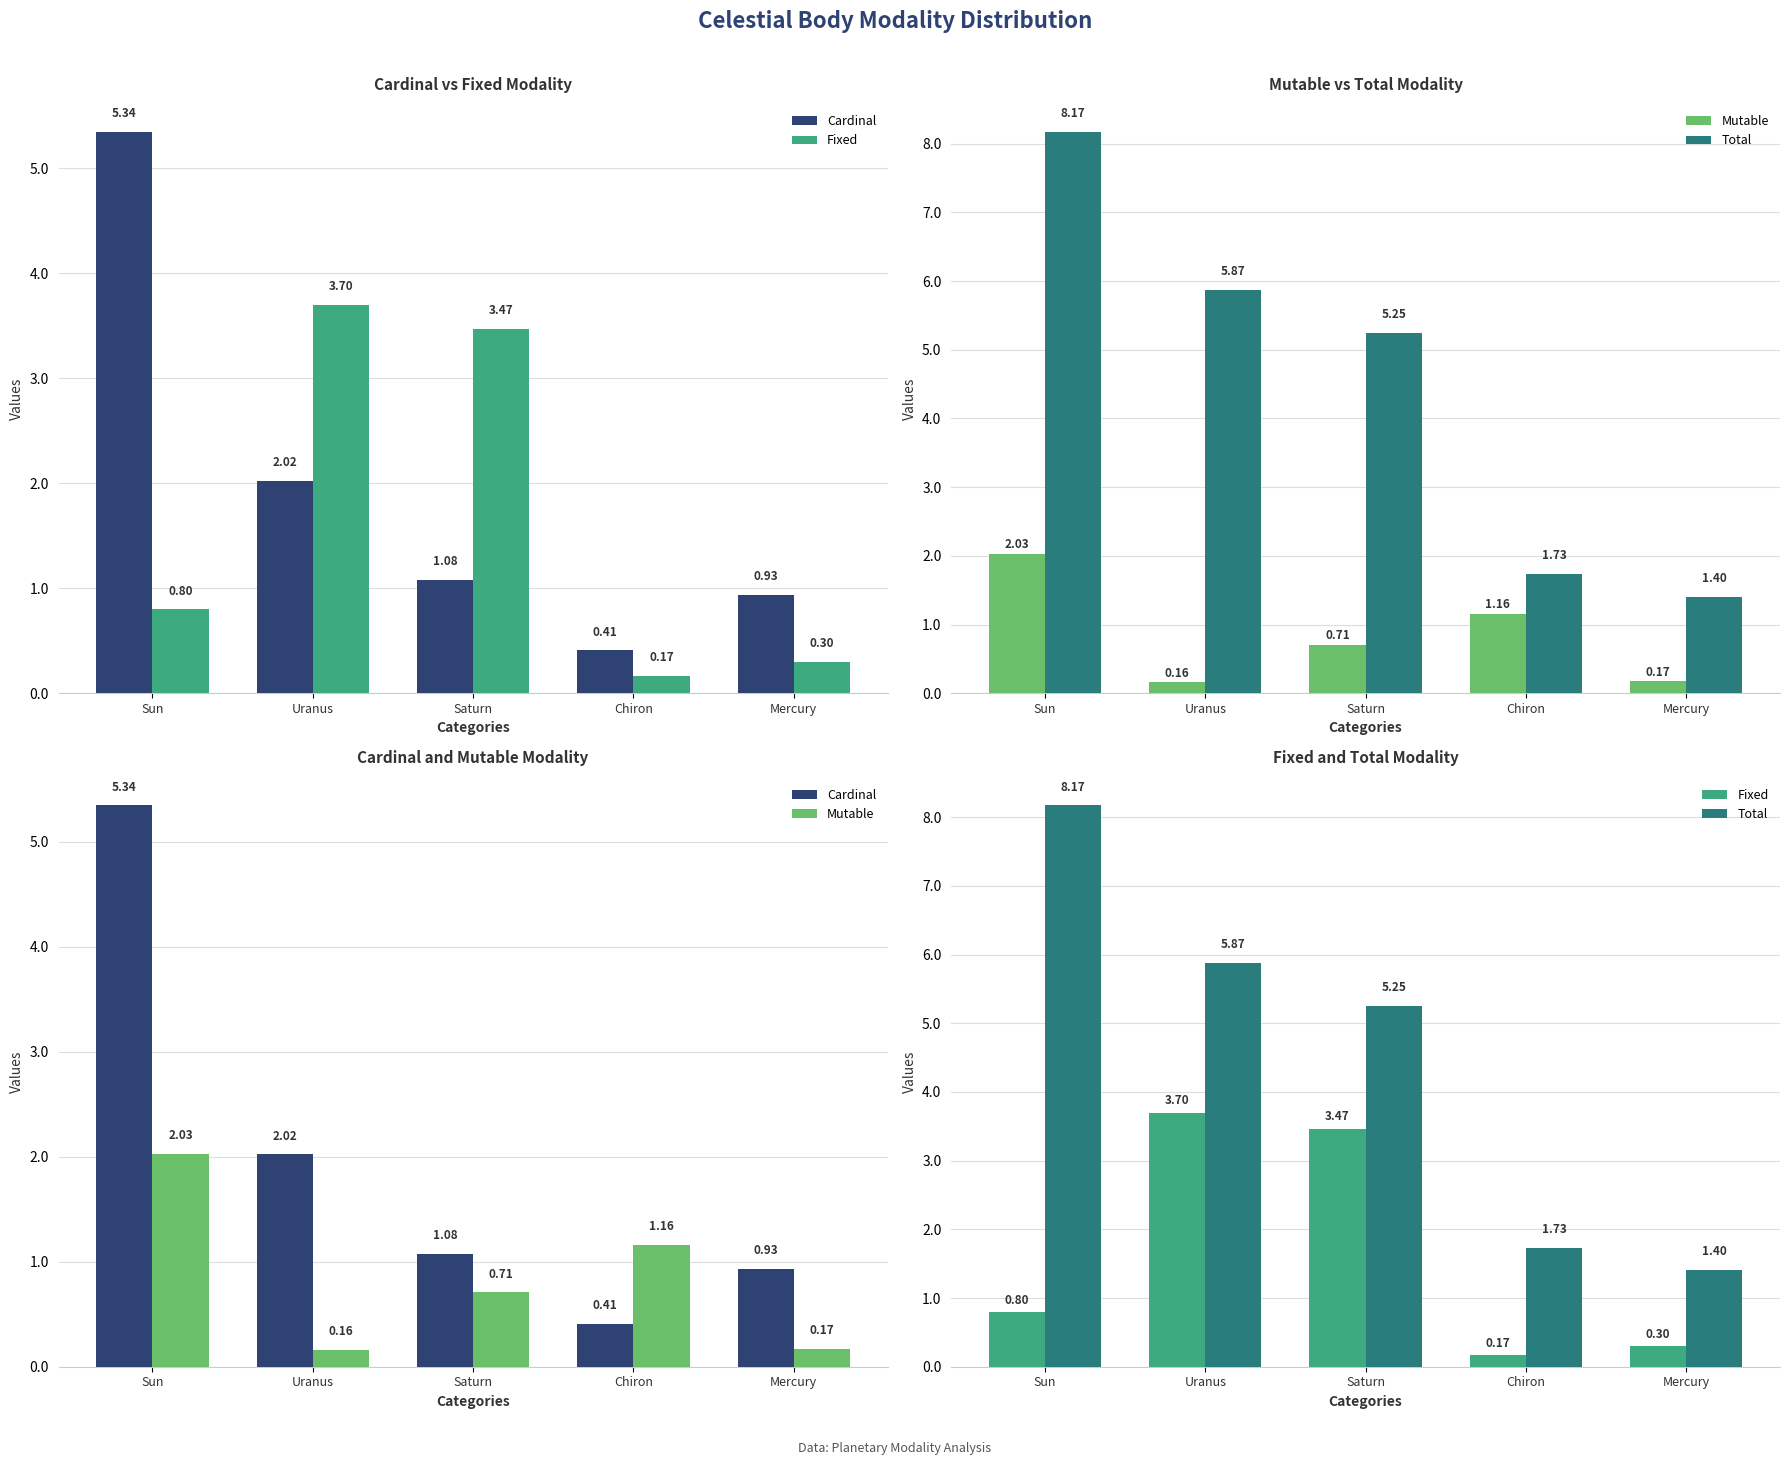

Between Sun and Mercury, which series saw the biggest shift?

Total